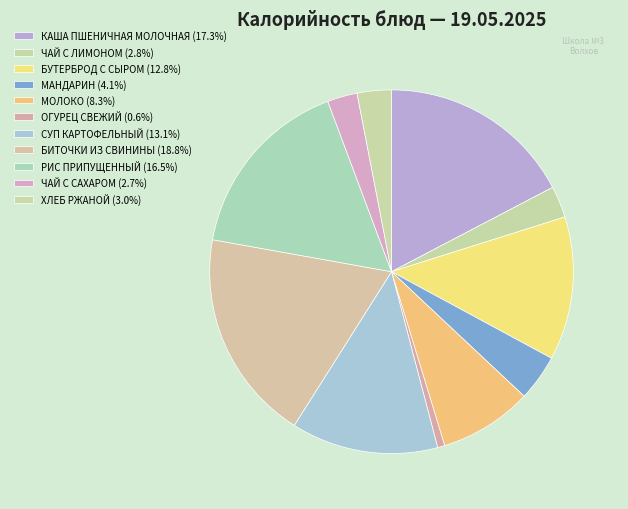

Count the number of slices in the pie.

11